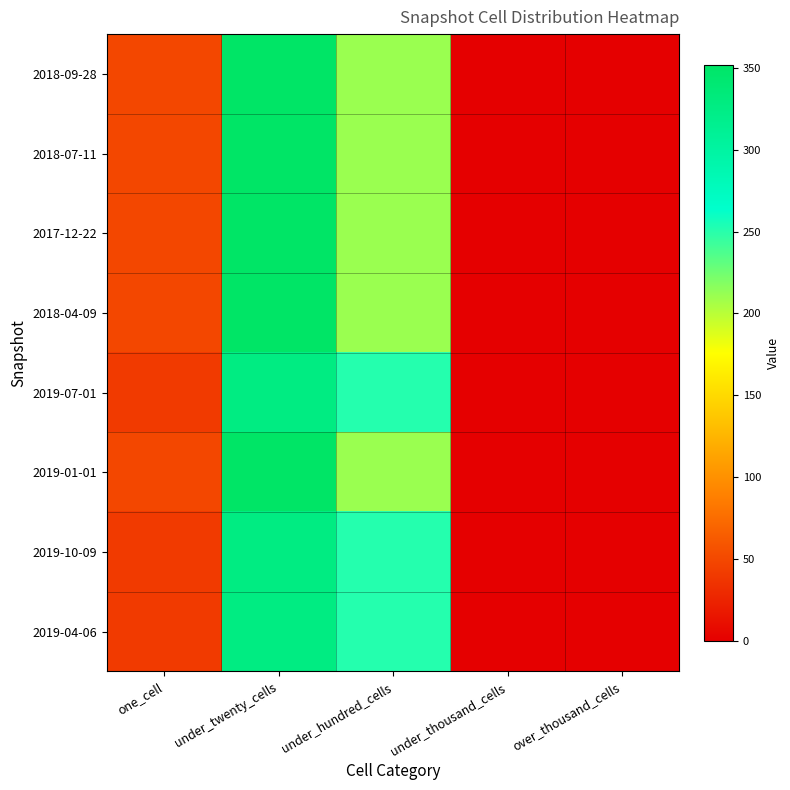

Reading left to right, transcribe all the data shown in this chart.

2018-09-28: one_cell=50	under_twenty_cells=352	under_hundred_cells=211	under_thousand_cells=0	over_thousand_cells=0
2018-07-11: one_cell=50	under_twenty_cells=352	under_hundred_cells=211	under_thousand_cells=0	over_thousand_cells=0
2017-12-22: one_cell=50	under_twenty_cells=352	under_hundred_cells=211	under_thousand_cells=0	over_thousand_cells=0
2018-04-09: one_cell=50	under_twenty_cells=352	under_hundred_cells=211	under_thousand_cells=0	over_thousand_cells=0
2019-07-01: one_cell=41	under_twenty_cells=327	under_hundred_cells=251	under_thousand_cells=0	over_thousand_cells=0
2019-01-01: one_cell=50	under_twenty_cells=352	under_hundred_cells=211	under_thousand_cells=0	over_thousand_cells=0
2019-10-09: one_cell=41	under_twenty_cells=327	under_hundred_cells=251	under_thousand_cells=0	over_thousand_cells=0
2019-04-06: one_cell=41	under_twenty_cells=327	under_hundred_cells=251	under_thousand_cells=0	over_thousand_cells=0